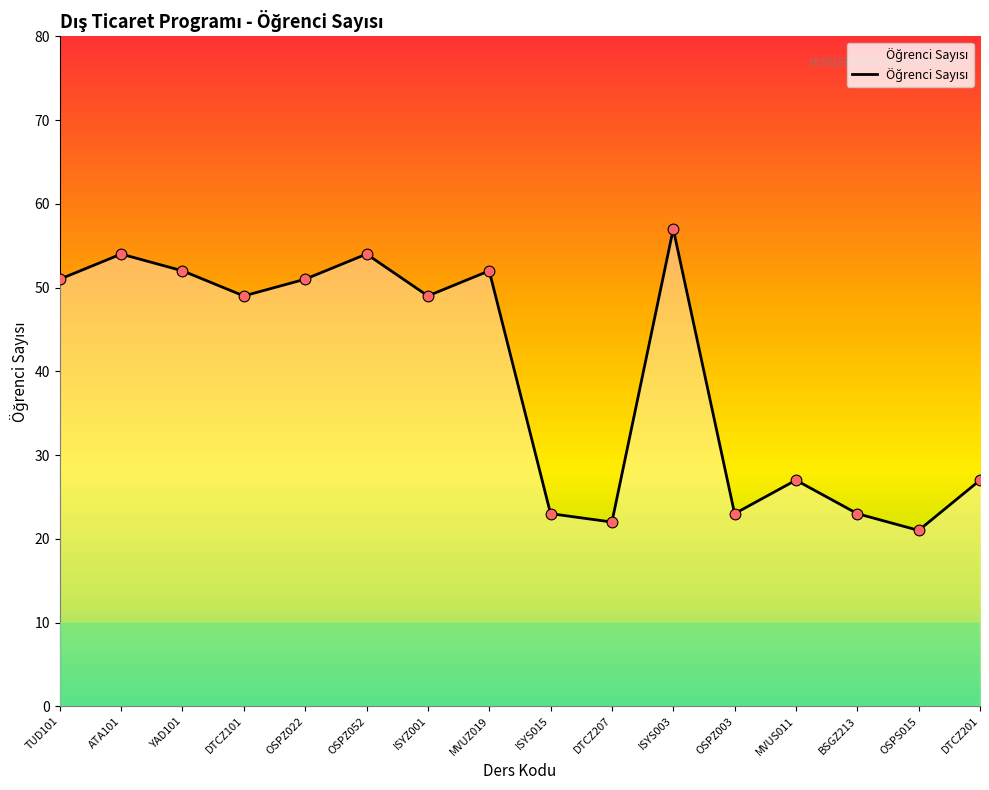

Which has a higher value, DTCZ101 or MVUS011?

DTCZ101